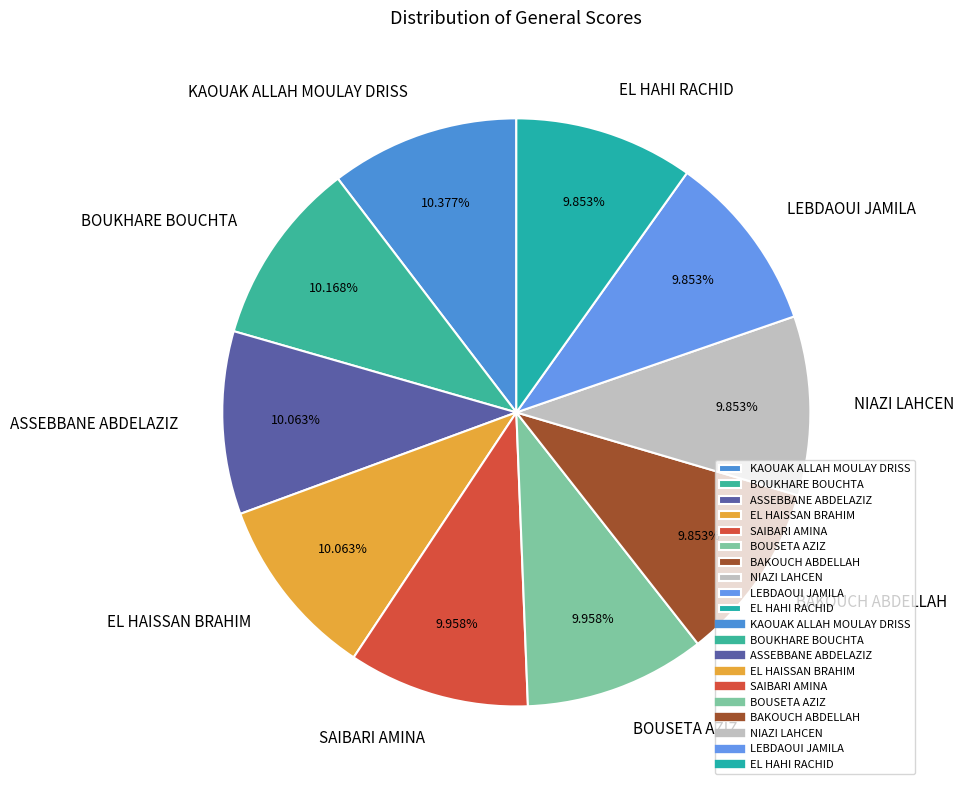

To the nearest percent, what percentage of the pie is BOUSETA AZIZ?

10%